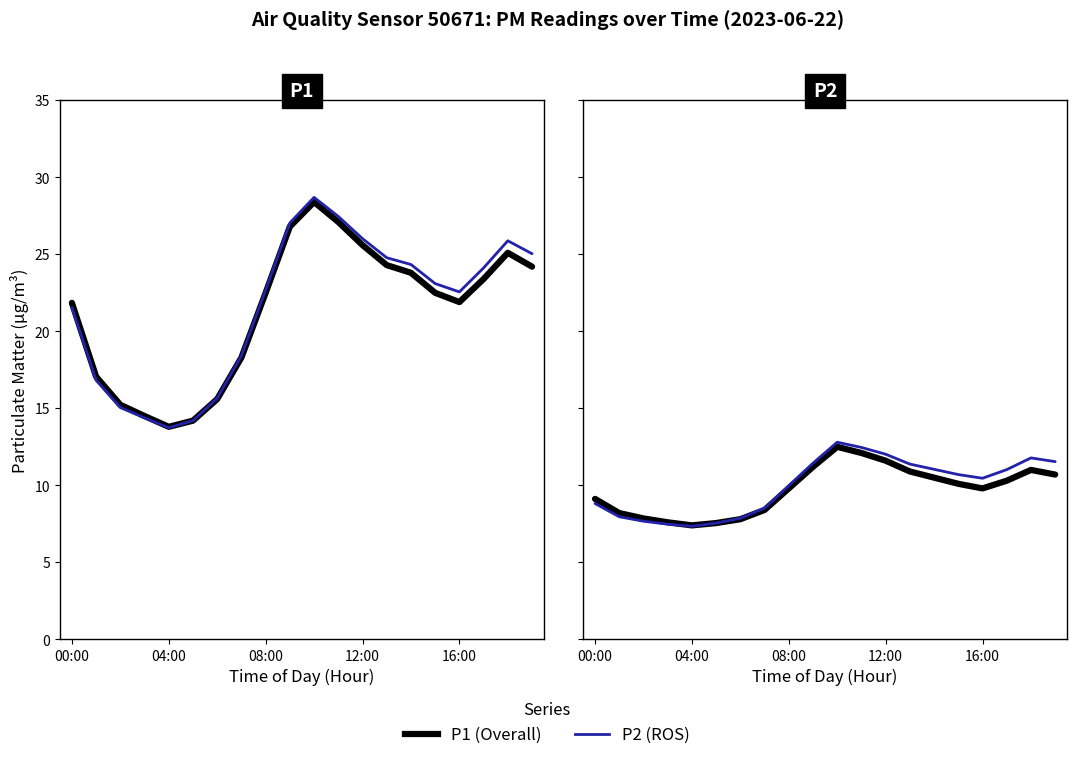

How many interior local valleys does the ROS series have?

2